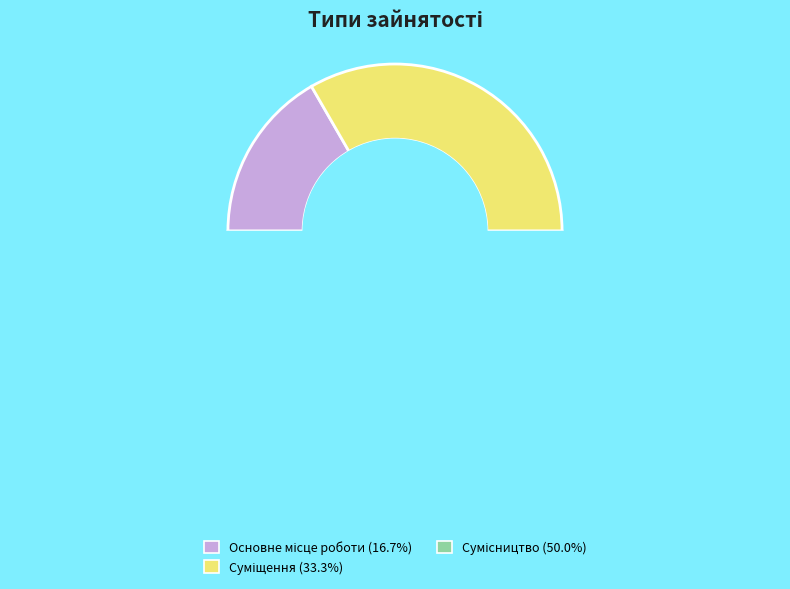

Is the sum of Основне місце роботи and Суміщення greater than half?

No